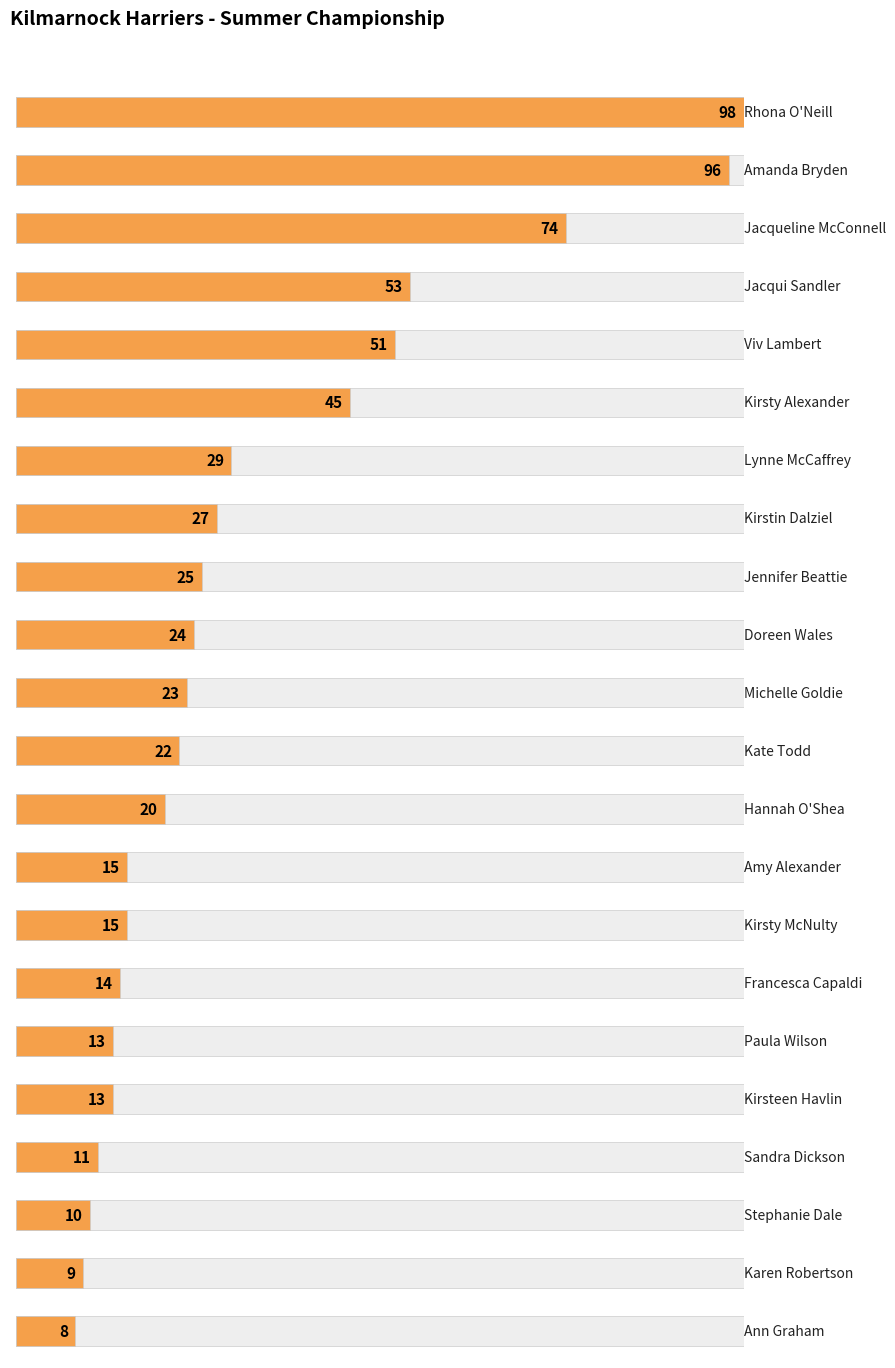

Between Viv Lambert and Kirsteen Havlin, which is larger?

Viv Lambert